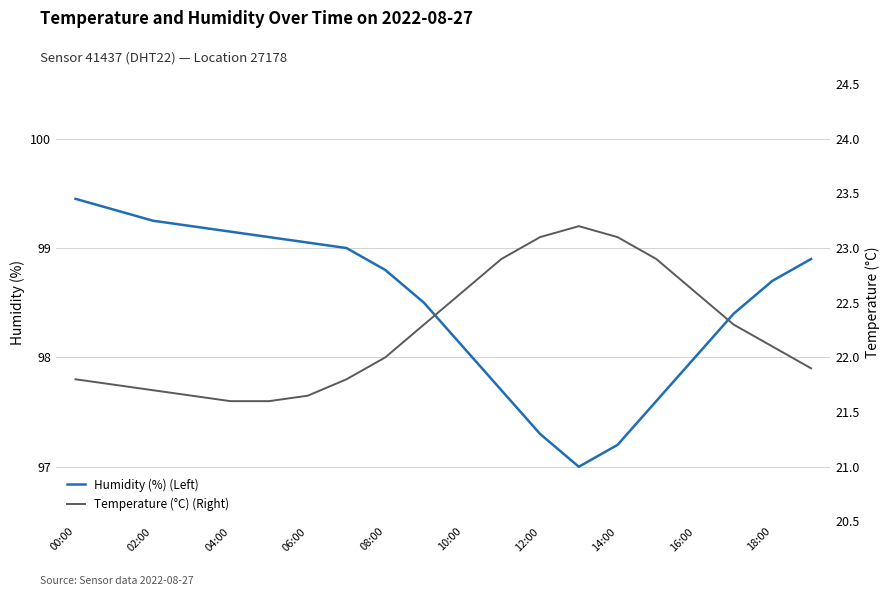

At 19, list the series in order from largest to smallest.

Humidity (%) (Left), Temperature (°C) (Right)